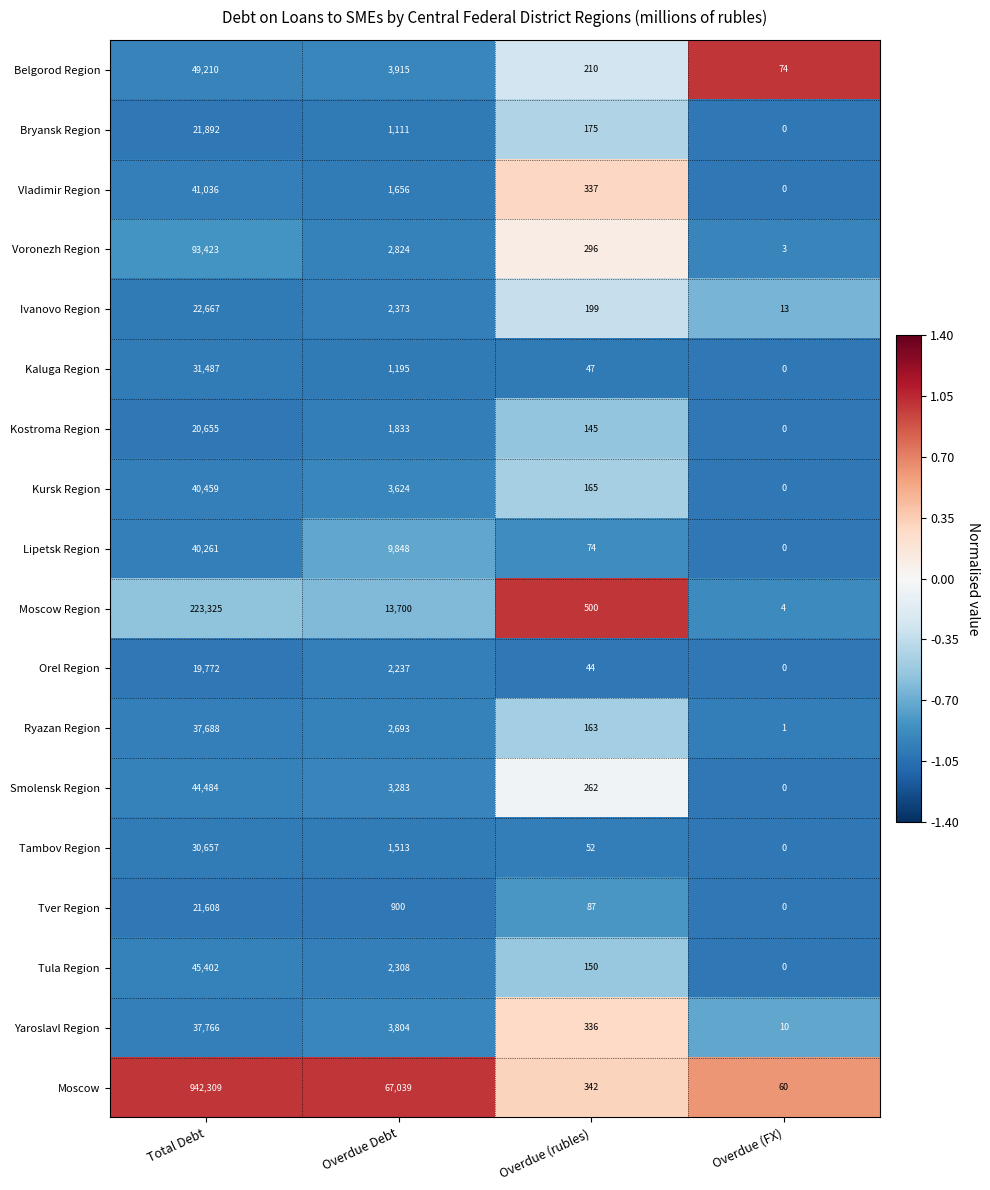

True or false: Lipetsk Region has a value of 9848 at Overdue Debt.

True